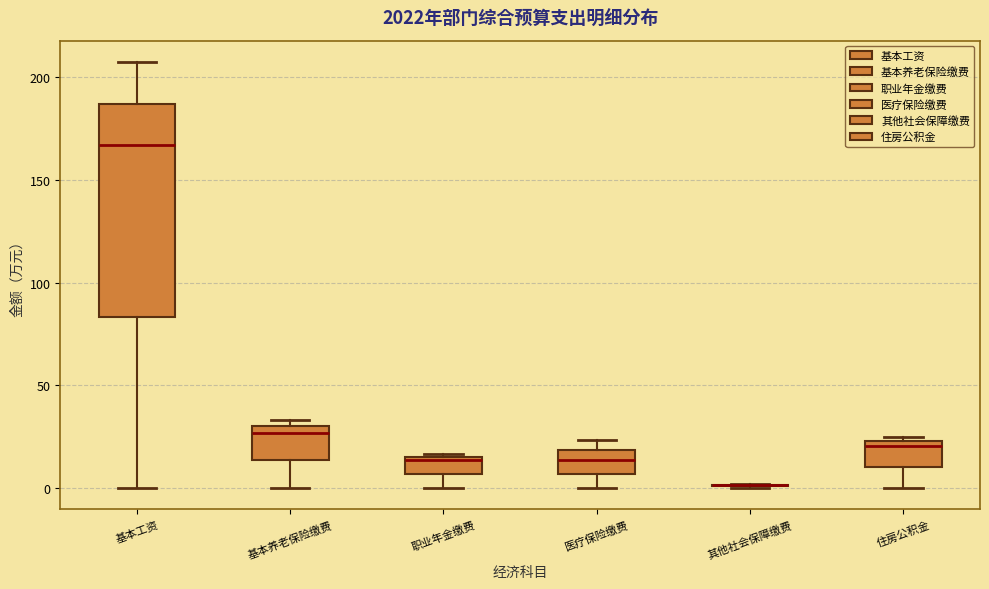

Reading left to right, transcribe this box plot: for each box, give where its median line is, the range the box spans, and where its two whiskers end, as read against the y-axis. The values are not printed on the chart, so give them approximately, as read against the axis.

基本工资: median 165, box 85 to 185, whiskers 0 to 205
基本养老保险缴费: median 25, box 15 to 30, whiskers 0 to 35
职业年金缴费: median 15 (just below the box's upper edge), box 5 to 15, whiskers 0 to 15 (just above the box's upper edge)
医疗保险缴费: median 15, box 5 to 20, whiskers 0 to 25
其他社会保障缴费: box collapsed to a line at 0, whiskers 0 to 0
住房公积金: median 20, box 10 to 25, whiskers 0 to 25 (just above the box's upper edge)